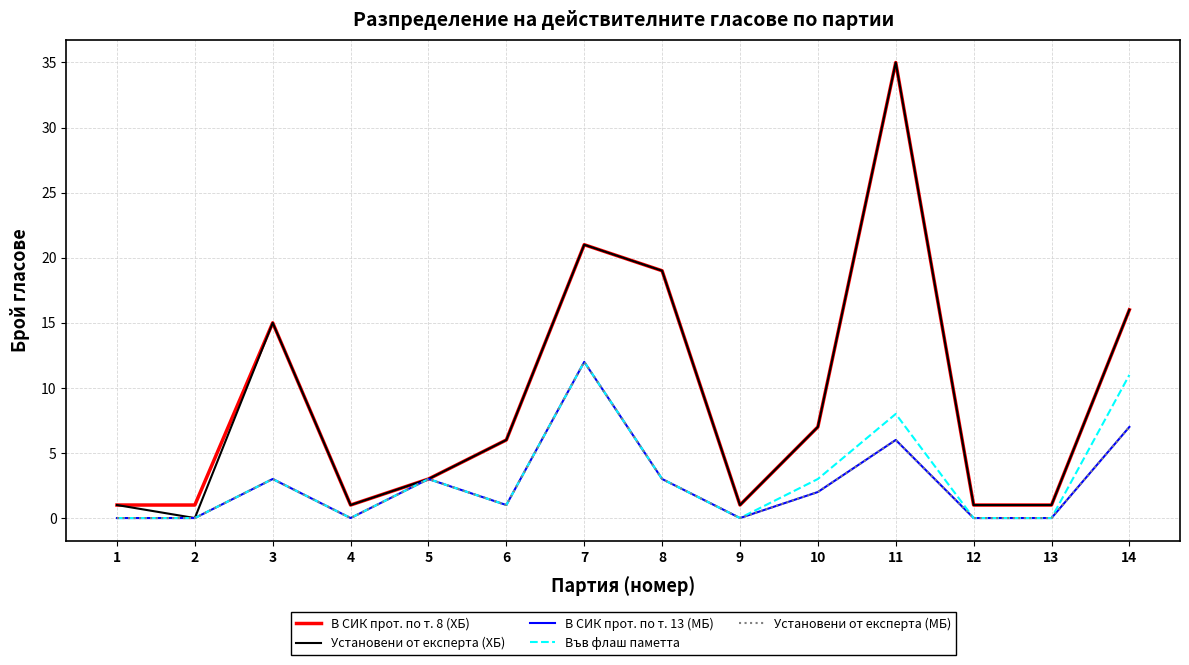

What is the total value across all series at 5?

15